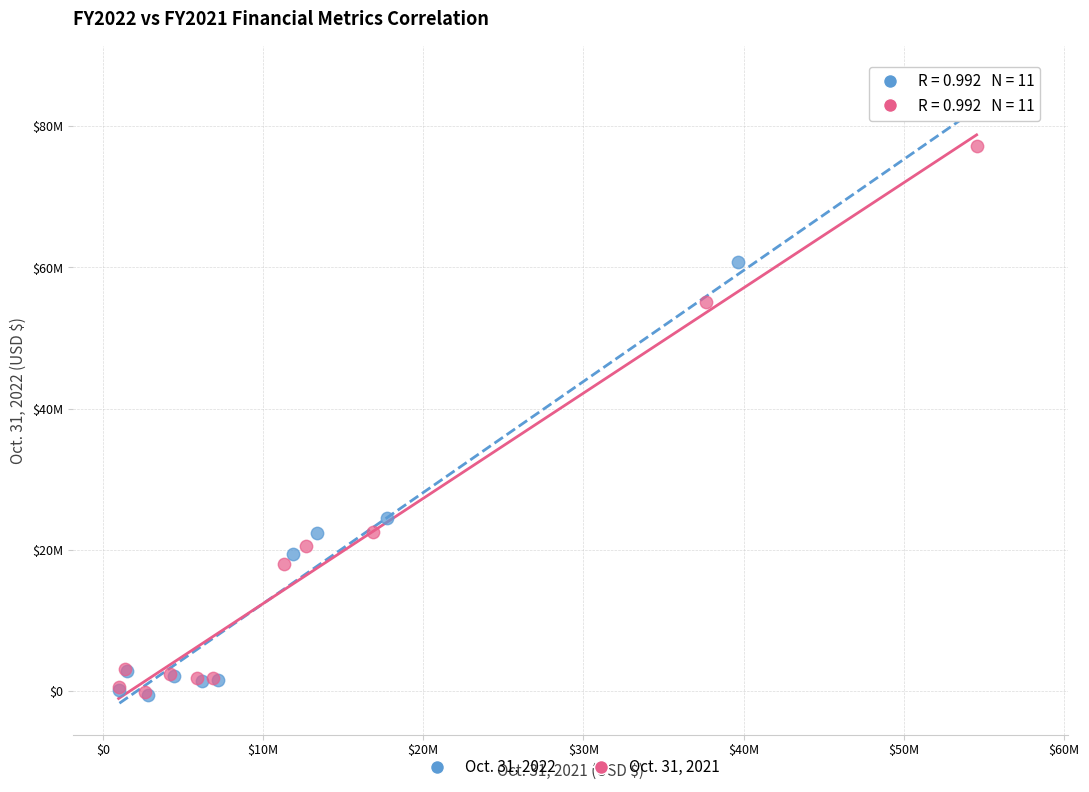

What are all the series names shown in the legend?

Oct. 31, 2022, Oct. 31, 2021